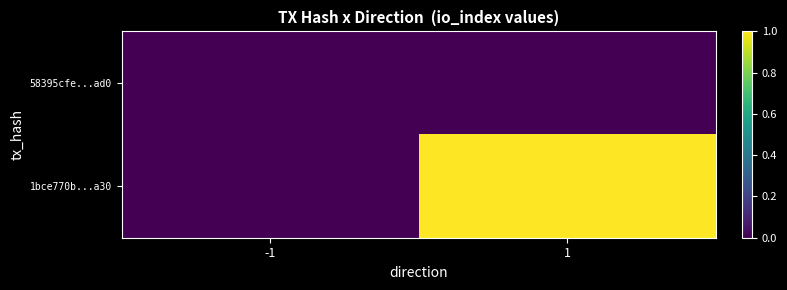

Which series changed the most between -1 and 1?

1bce770b...a30